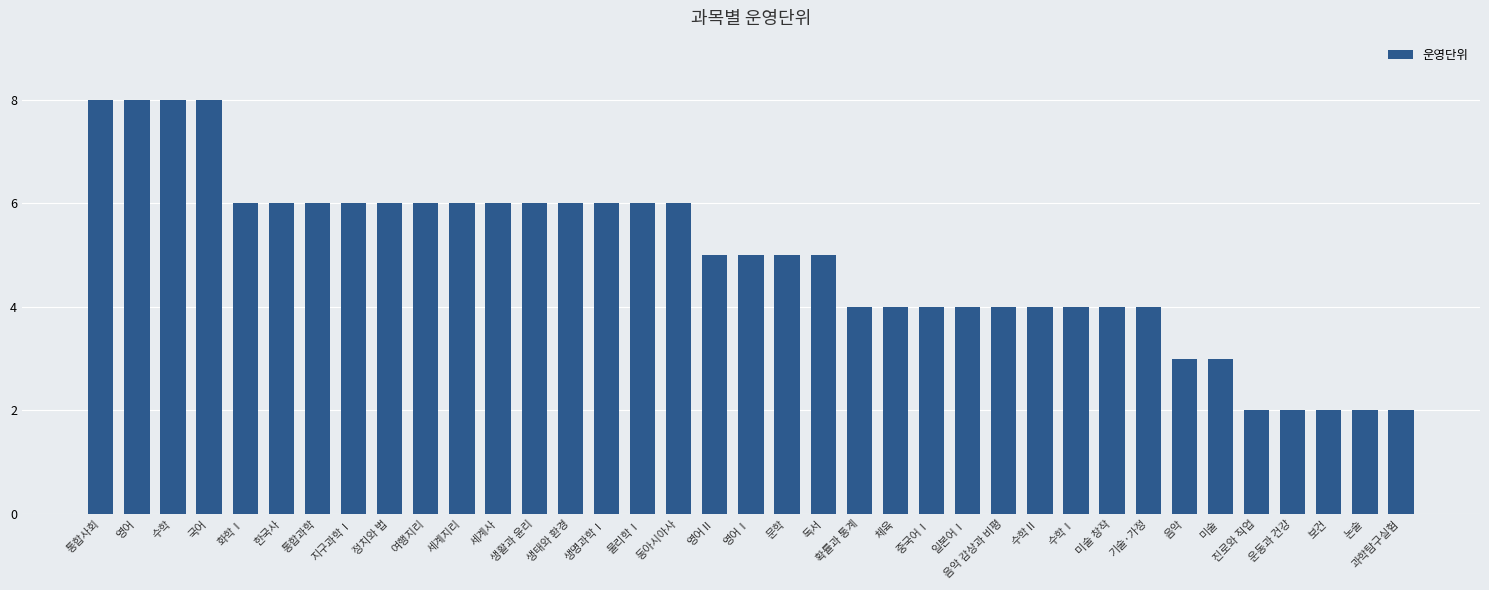

How many values are between 4 and 6?

26